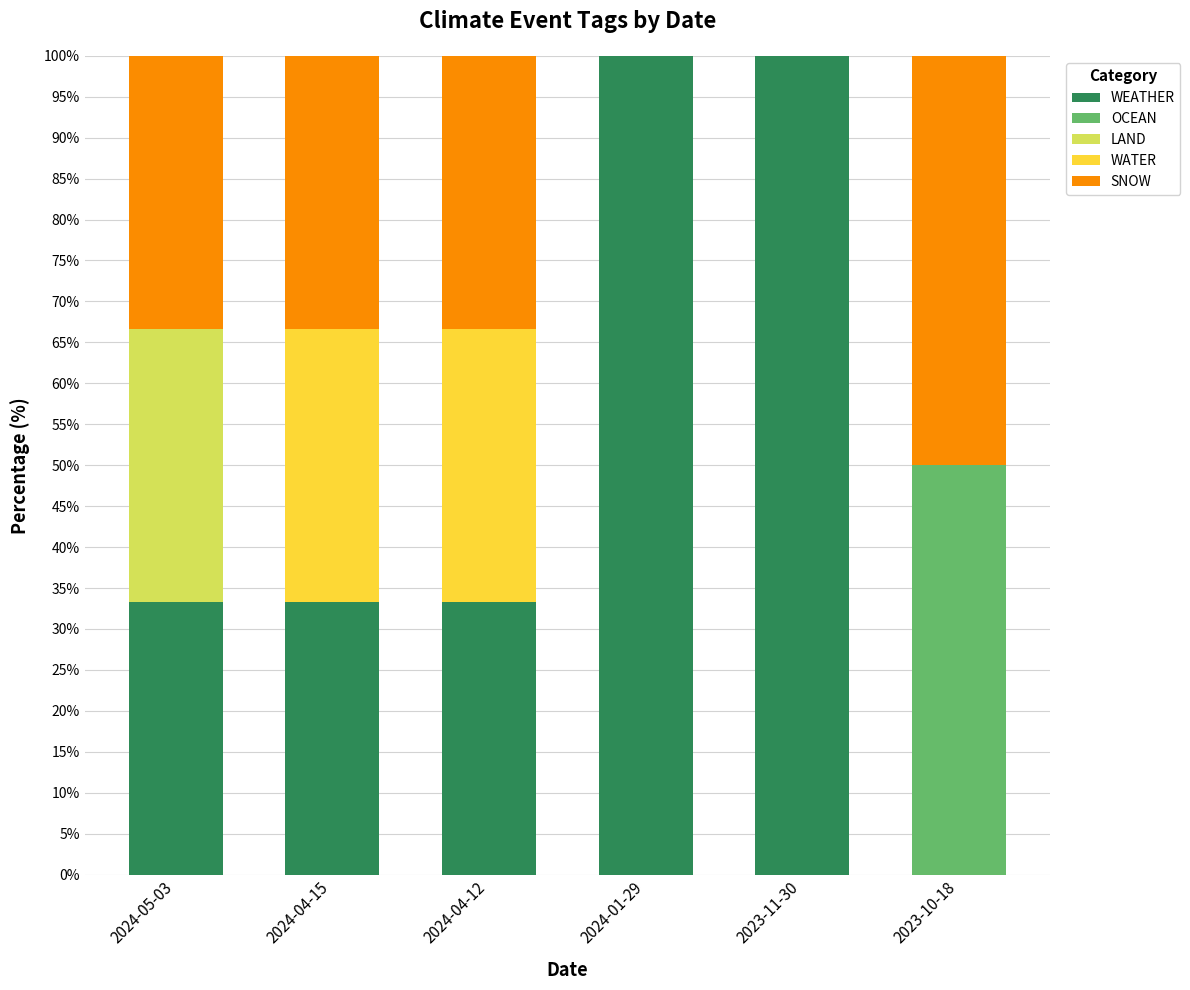

What is the total value across all series at 2023-10-18?

100.0